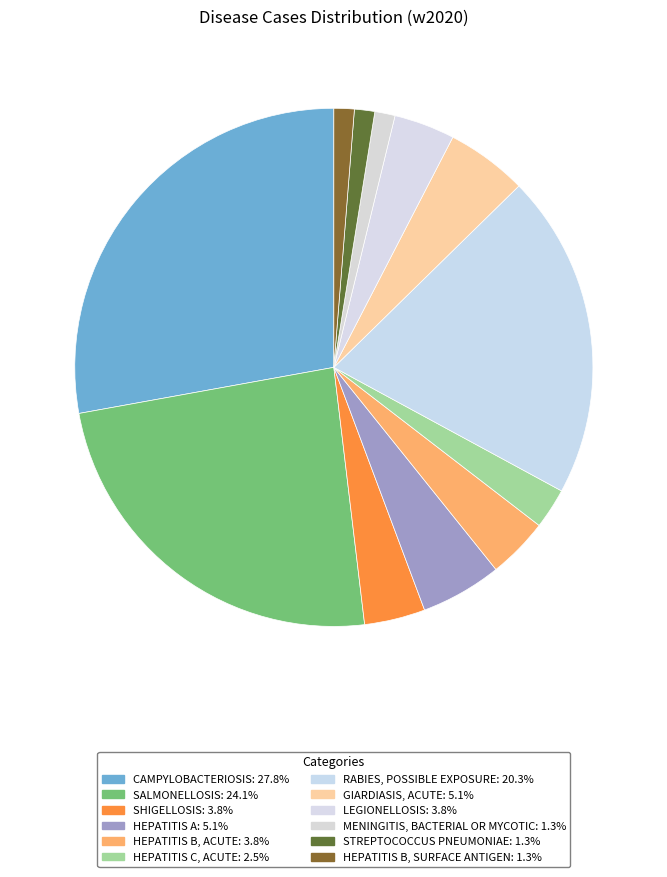

How many segments does this pie chart have?

12